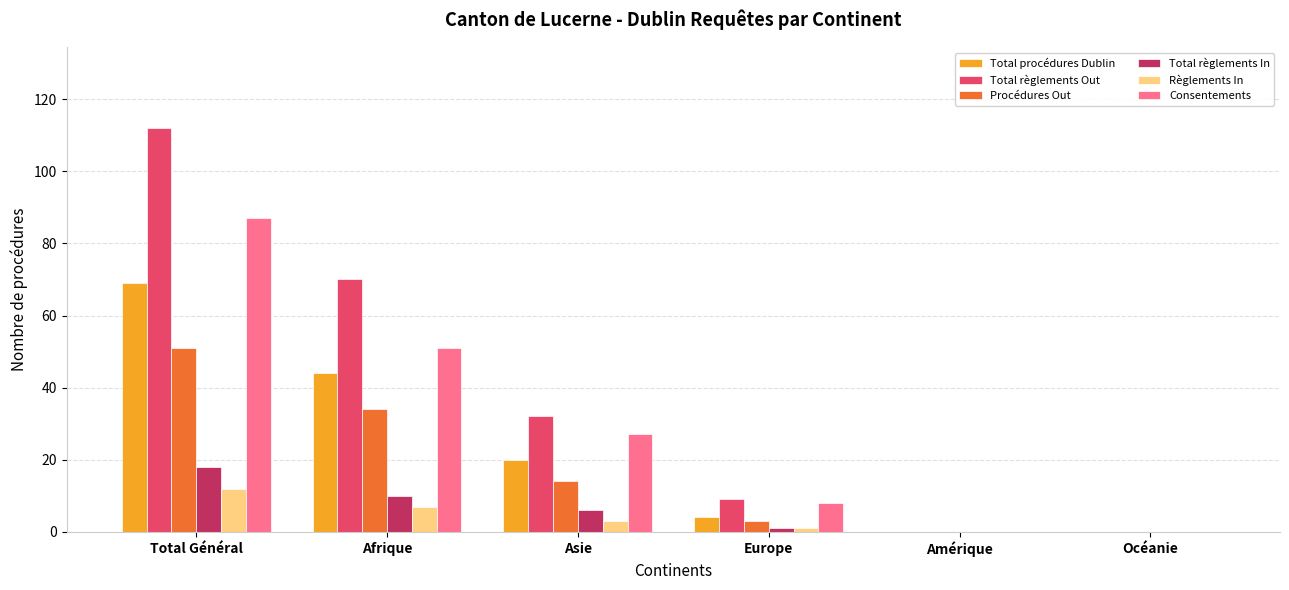

How many categories are shown in the chart?

6